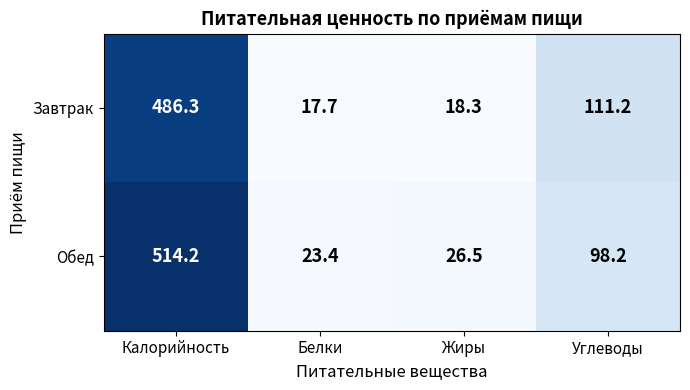

At which label is Обед closest to 268?

Углеводы